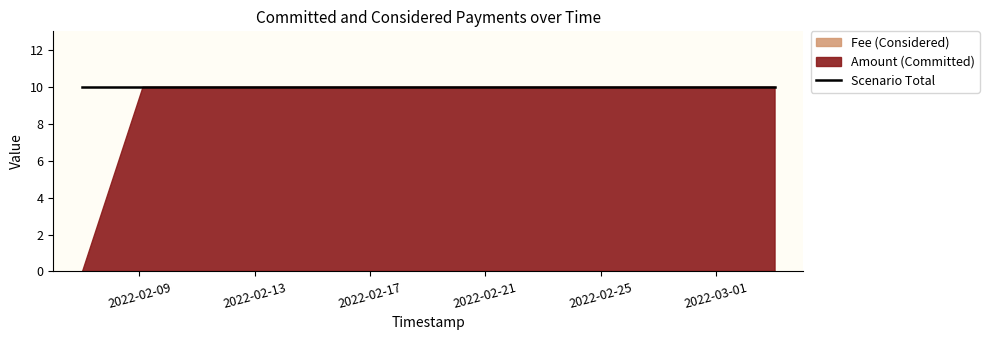

Which has a higher value, 2022-03-03 00:48:33 or 2022-02-07 00:20:21?

2022-03-03 00:48:33